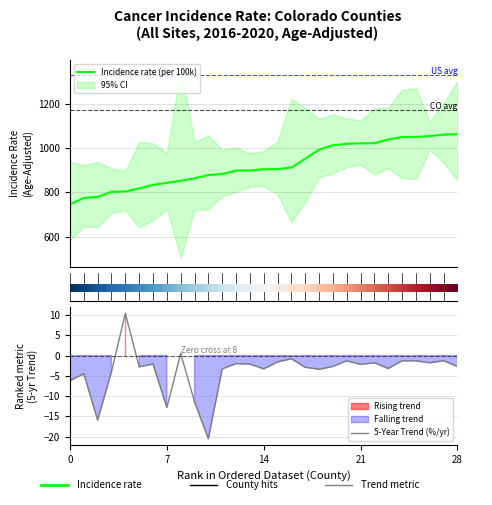

Where is lower_ci nearest to the value 747?

17